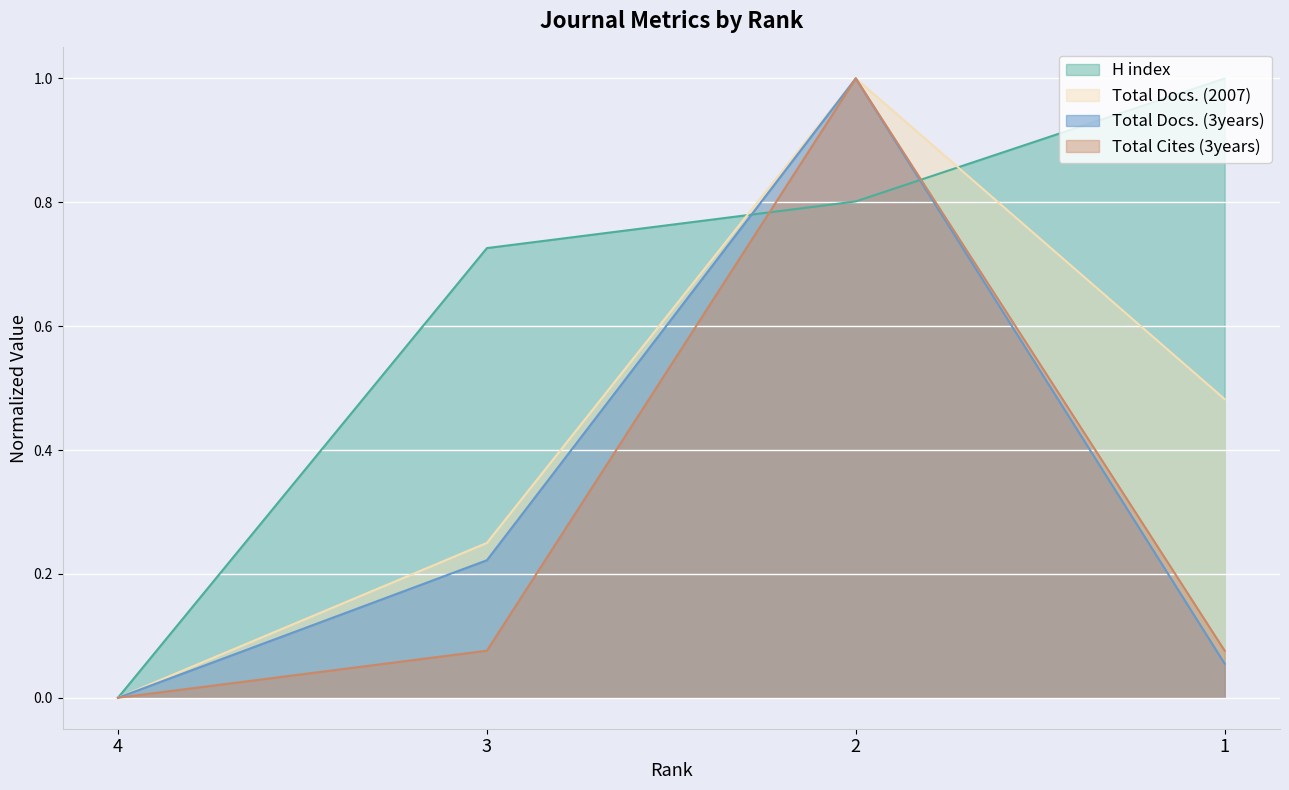

True or false: Total Docs. (3years) has a value of -0.5 at 4.

False